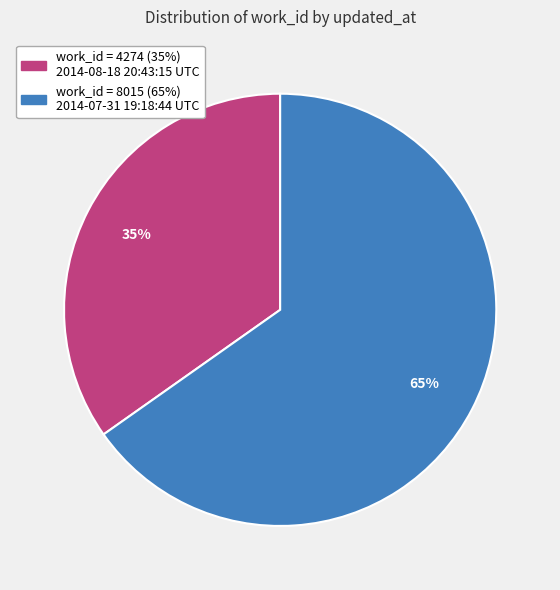

Does any single category account for the majority?

Yes